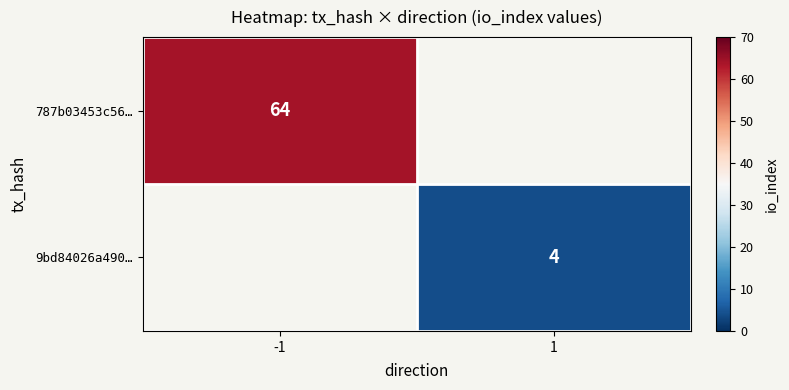

Is it true that 787b03453c56… equals 64 at -1?

True